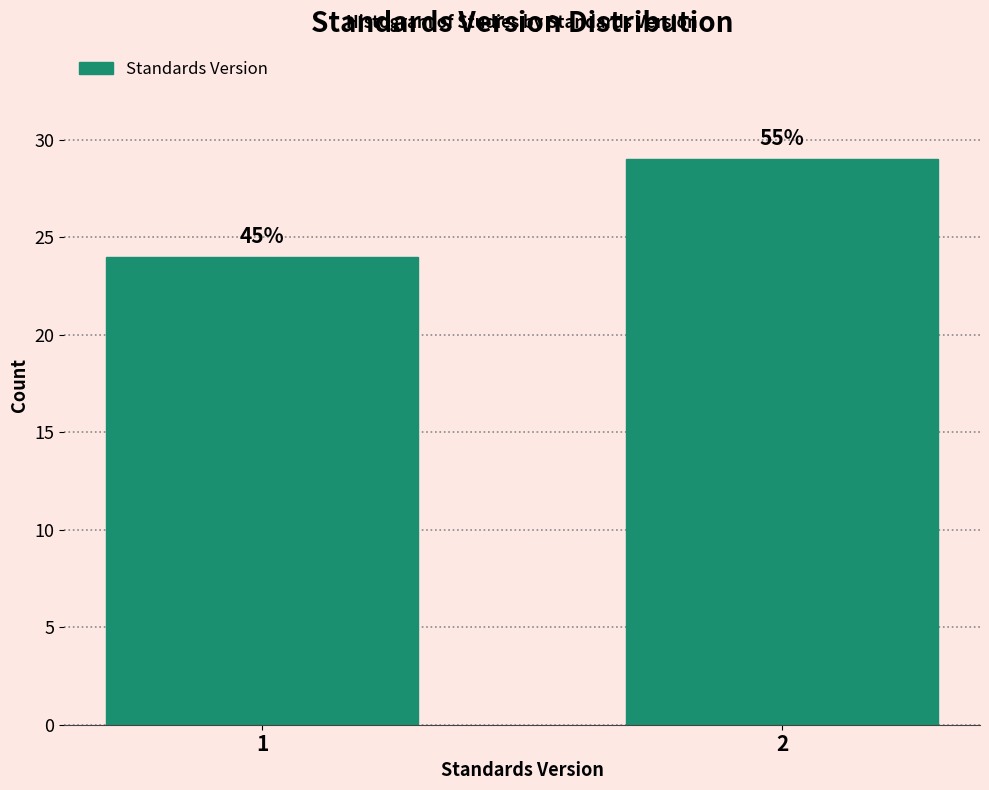

How many bars are there in total?

2